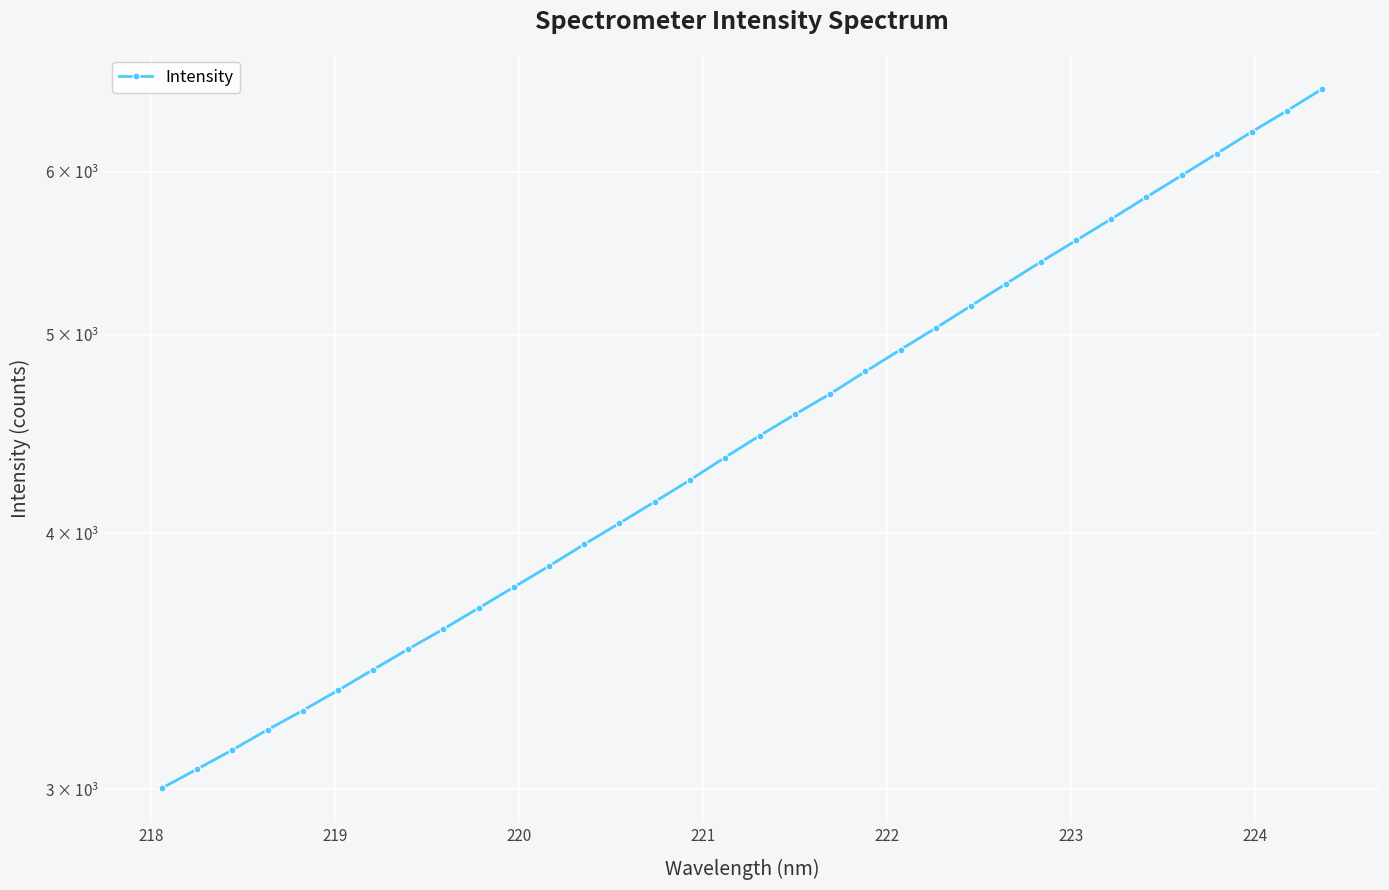

Count the number of values greater than 4463.

17